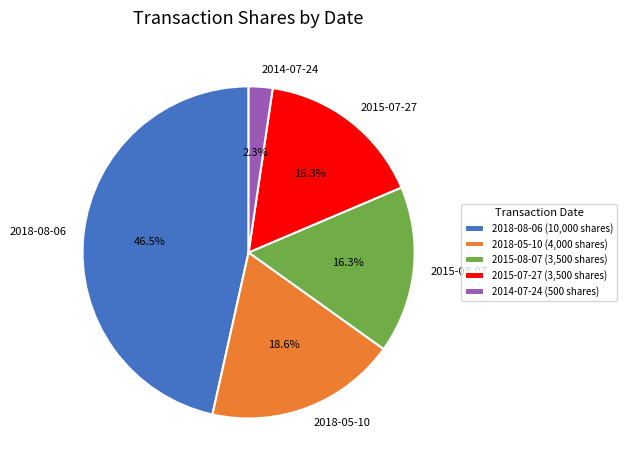

To the nearest percent, what is the average slice percentage?

20%